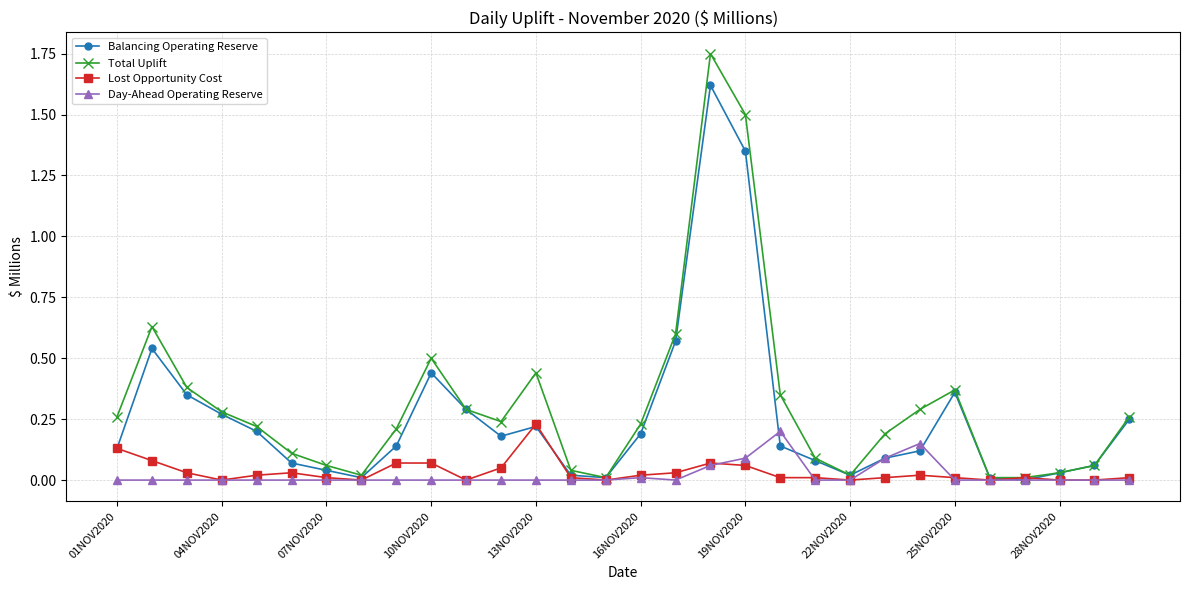

Which series has the widest spread of values?

Total Uplift